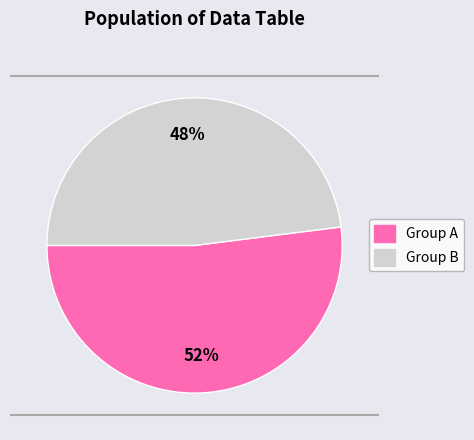

Is there a majority slice in this chart?

Yes